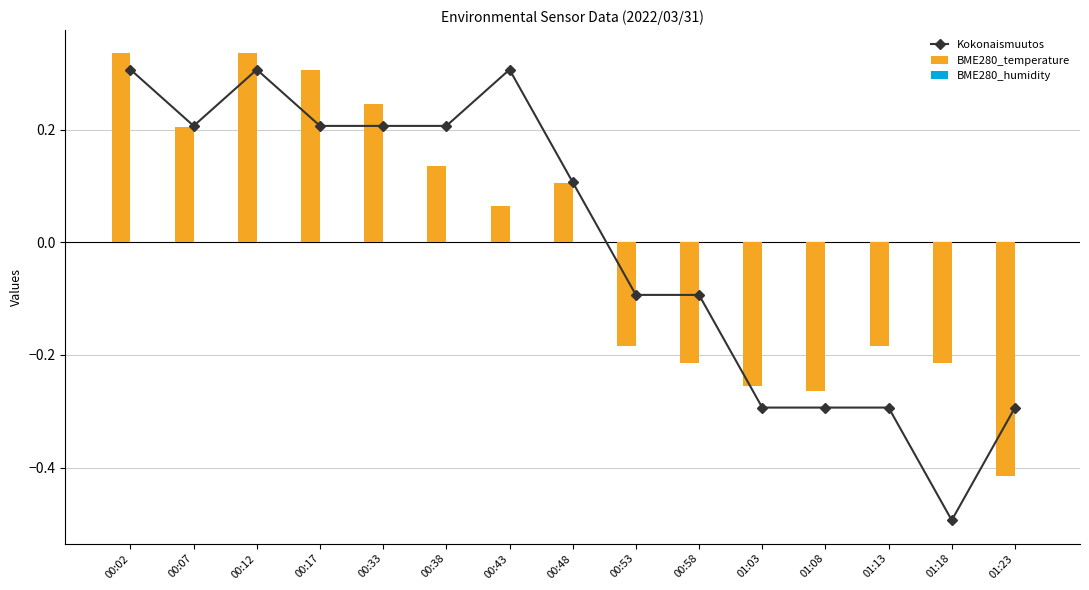

How many series are shown in this chart?

3